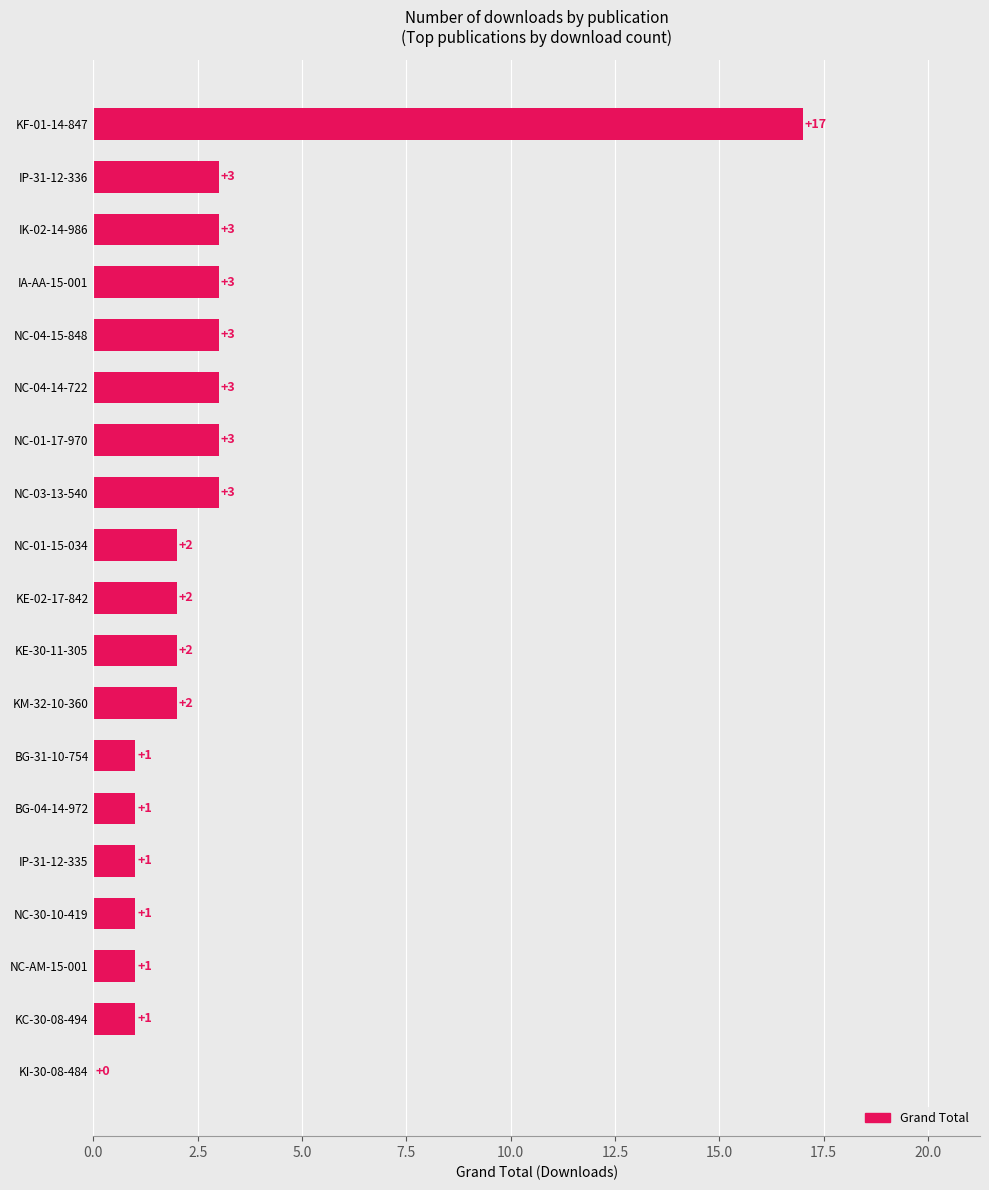

What is the sum of the values at KE-02-17-842 and NC-03-13-540?

5